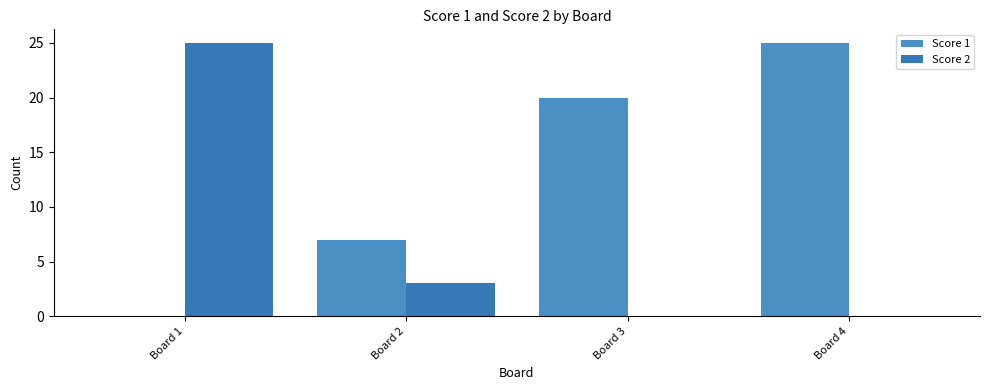

Rank the series by their maximum value, from lowest to highest.

Score 1, Score 2